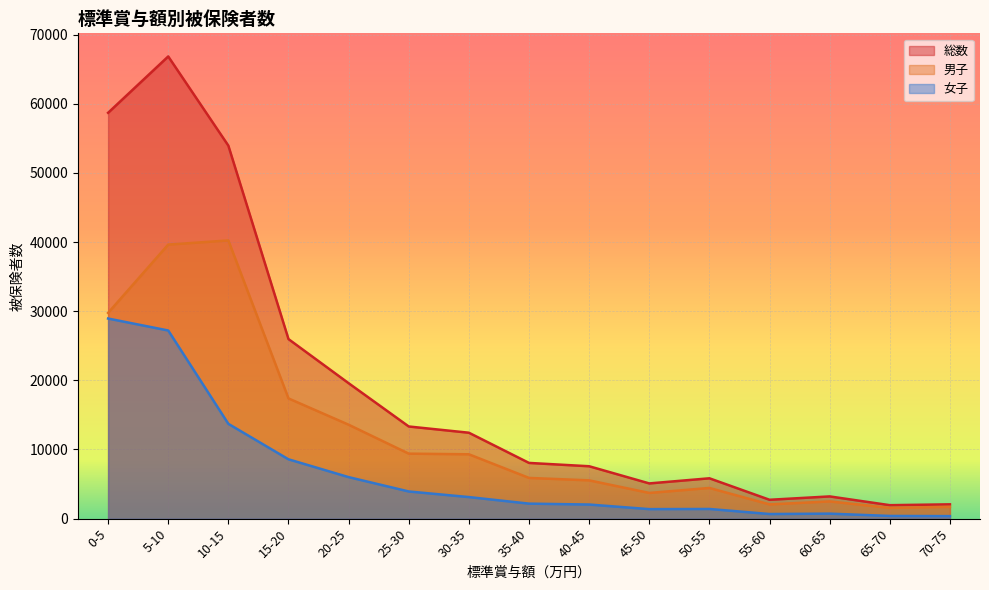

How many distinct data groups are displayed?

3